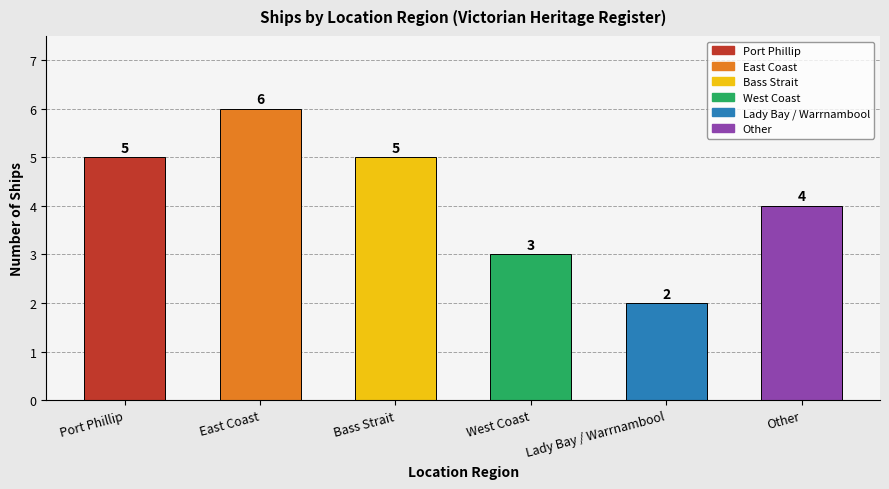

How many bars are there in total?

6